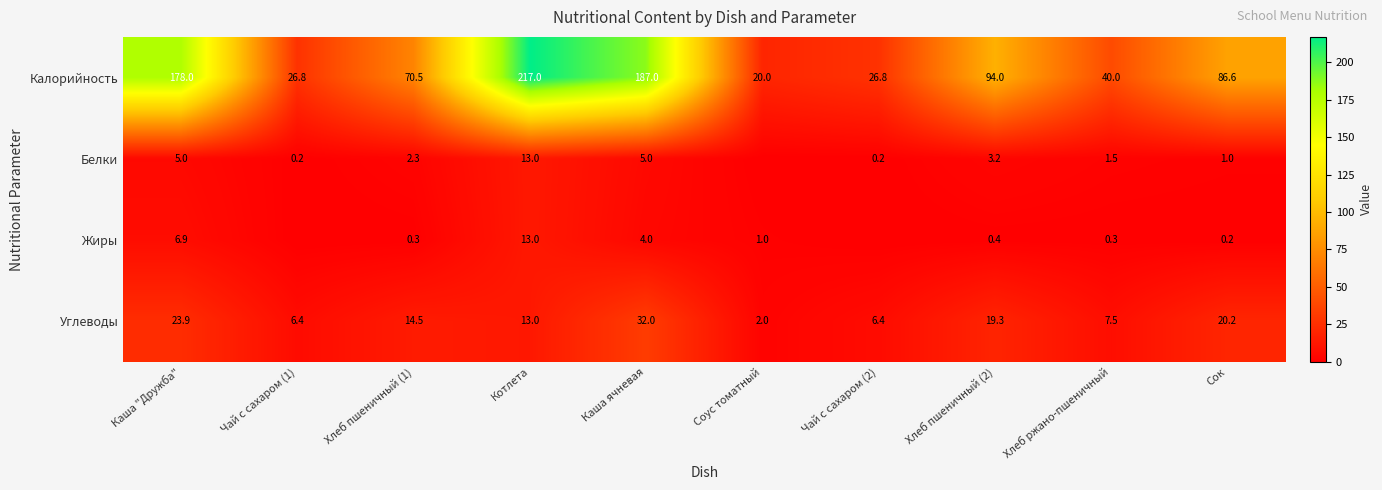

Between Каша "Дружба" and Хлеб пшеничный (1), which series saw the biggest shift?

Калорийность